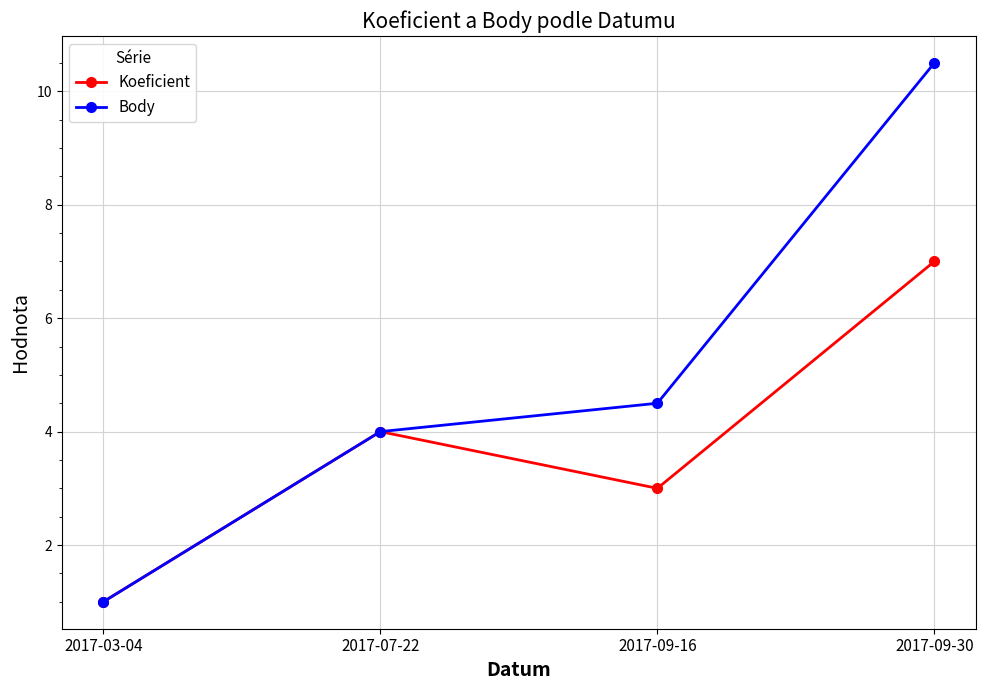

Reading left to right, extract all data points from this chart.

Koeficient: 2017-03-04=1.0	2017-07-22=4.0	2017-09-16=3.0	2017-09-30=7.0
Body: 2017-03-04=1.0	2017-07-22=4.0	2017-09-16=4.5	2017-09-30=10.5